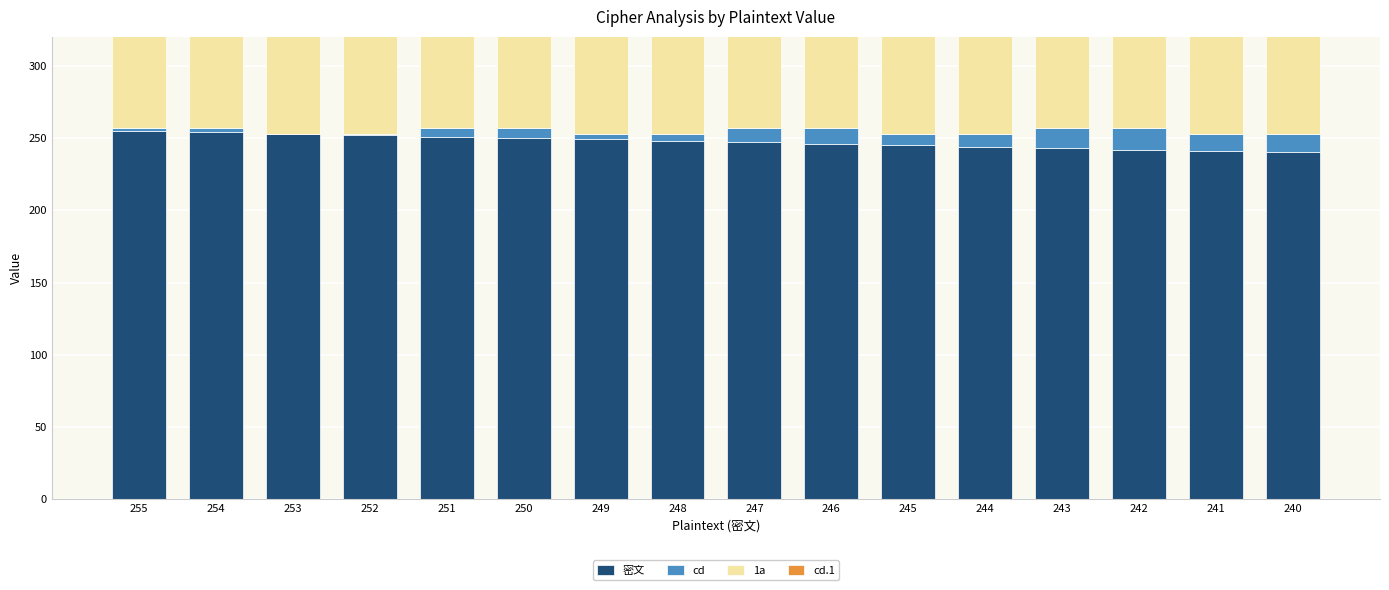

List the series in order of their peak value, highest first.

密文, 1a, cd, cd.1